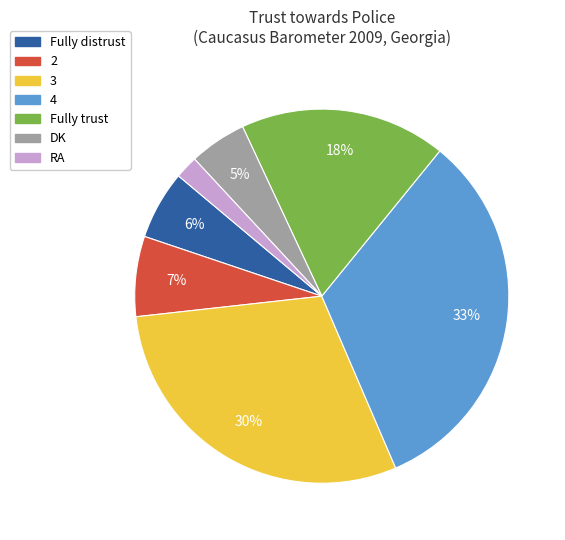

Do 3 and Fully distrust together represent more than half of the pie?

No